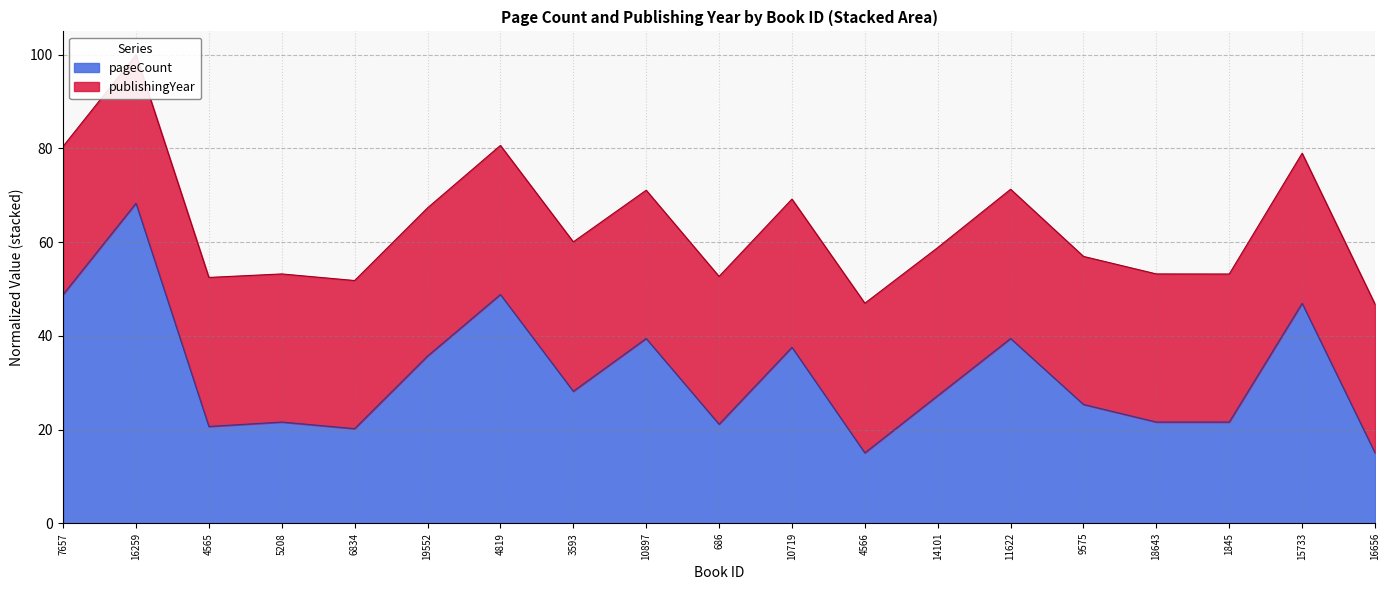

What is the smallest value displayed?

15.0